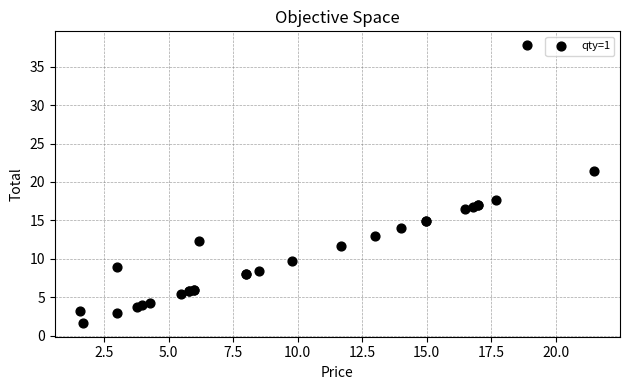

What Y value in the scatter plot is closest to 19?

17.7